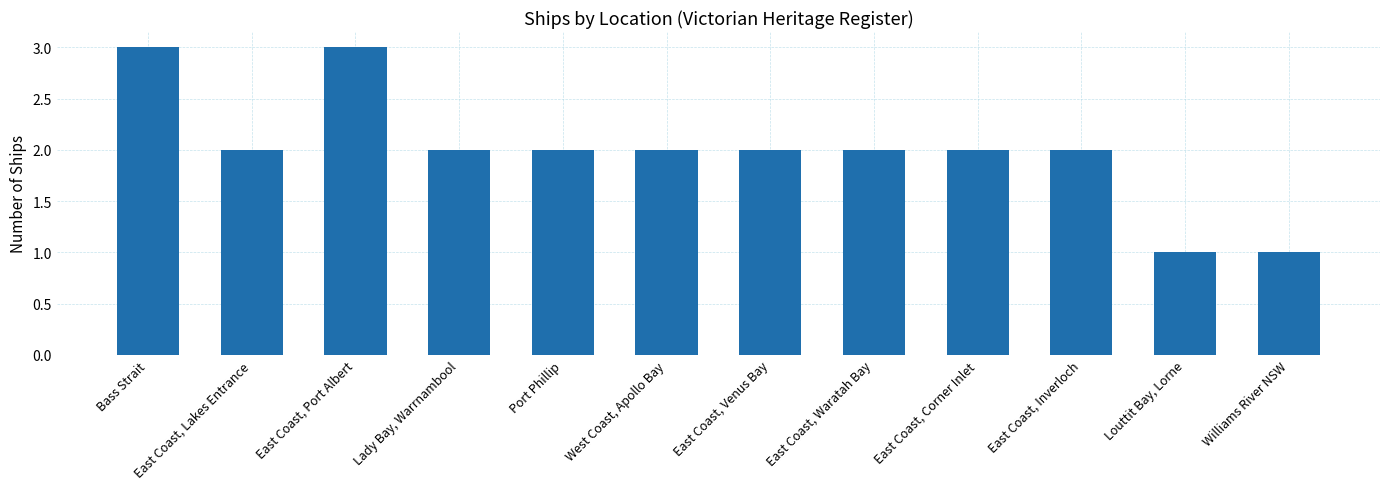

What is the maximum value shown in the chart?

3